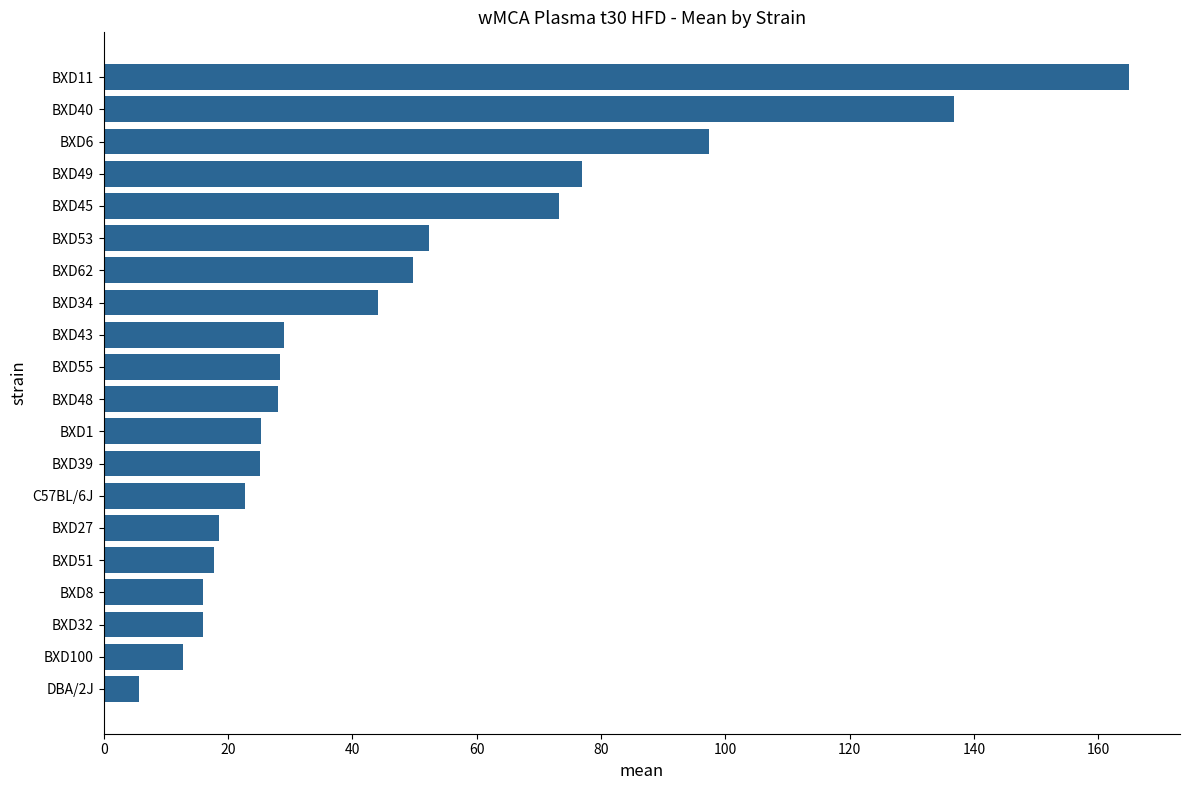

What is the difference between the second highest and second lowest values?

124.0